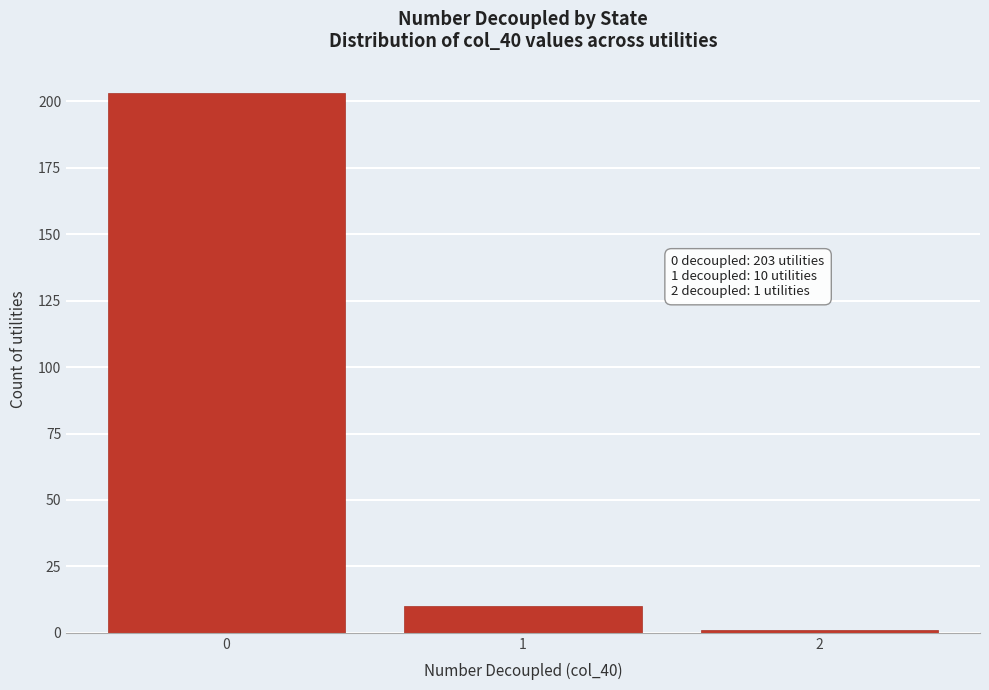

Over which range of the x-axis is the bar tallest?

-0.5 to 0.5